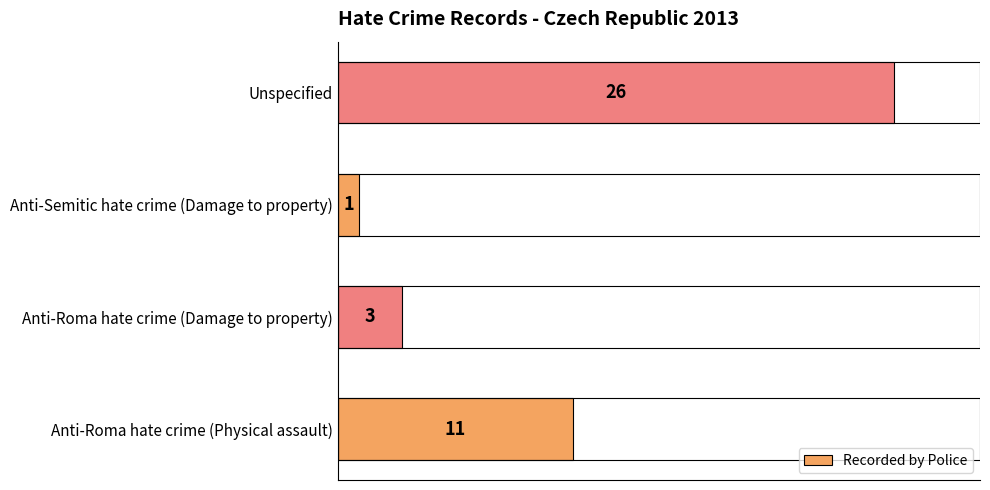

Does the chart contain stacked bars?

No